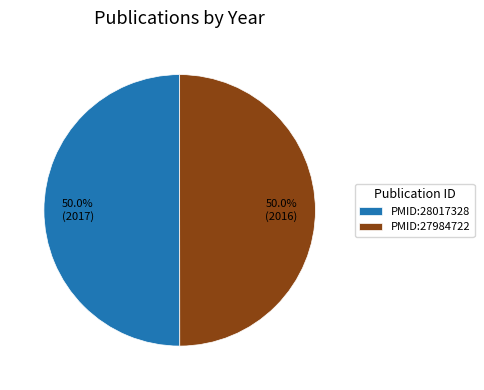

Is it true that PMID:28017328 is 63% of the pie?

False